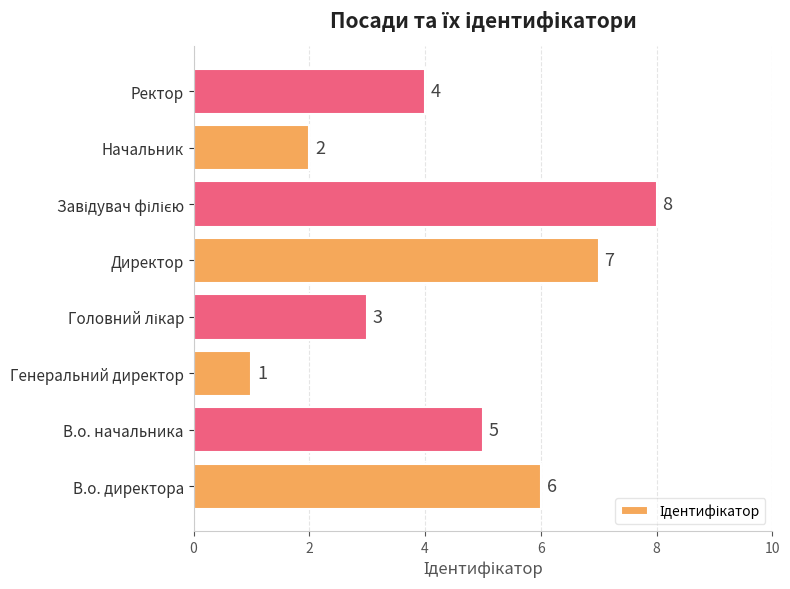

What is the difference between the second highest and second lowest values?

5